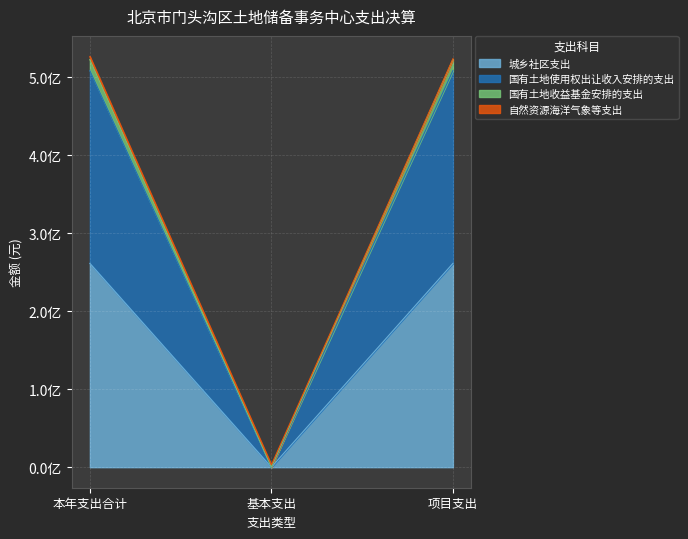

List the labels in order of 城乡社区支出 value, largest first.

本年支出合计, 项目支出, 基本支出